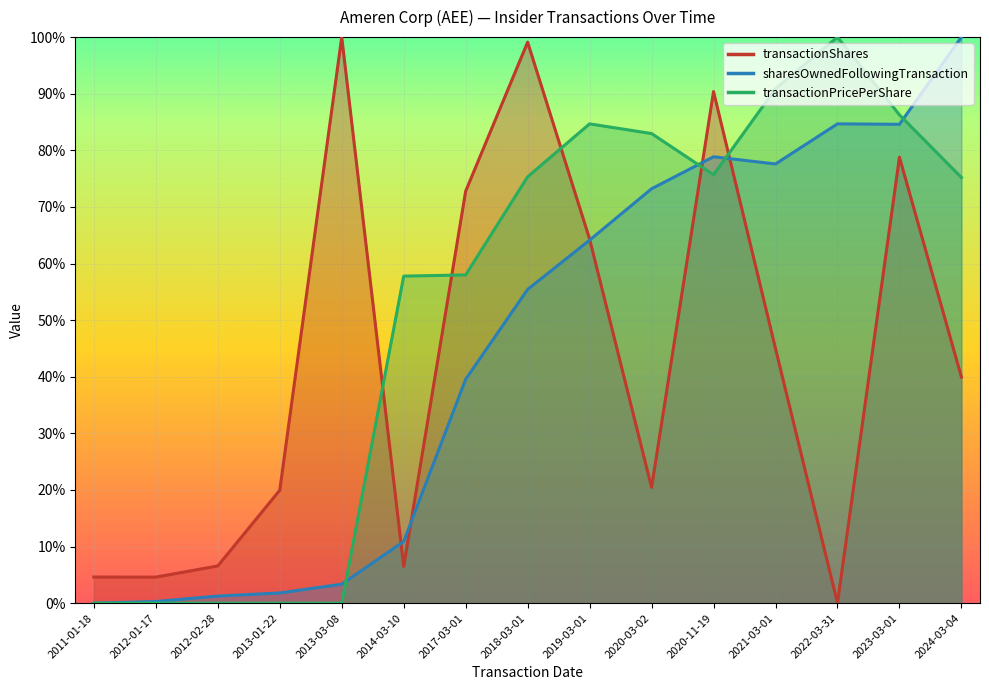

What is the label of the 4th point from the right?

2021-03-01